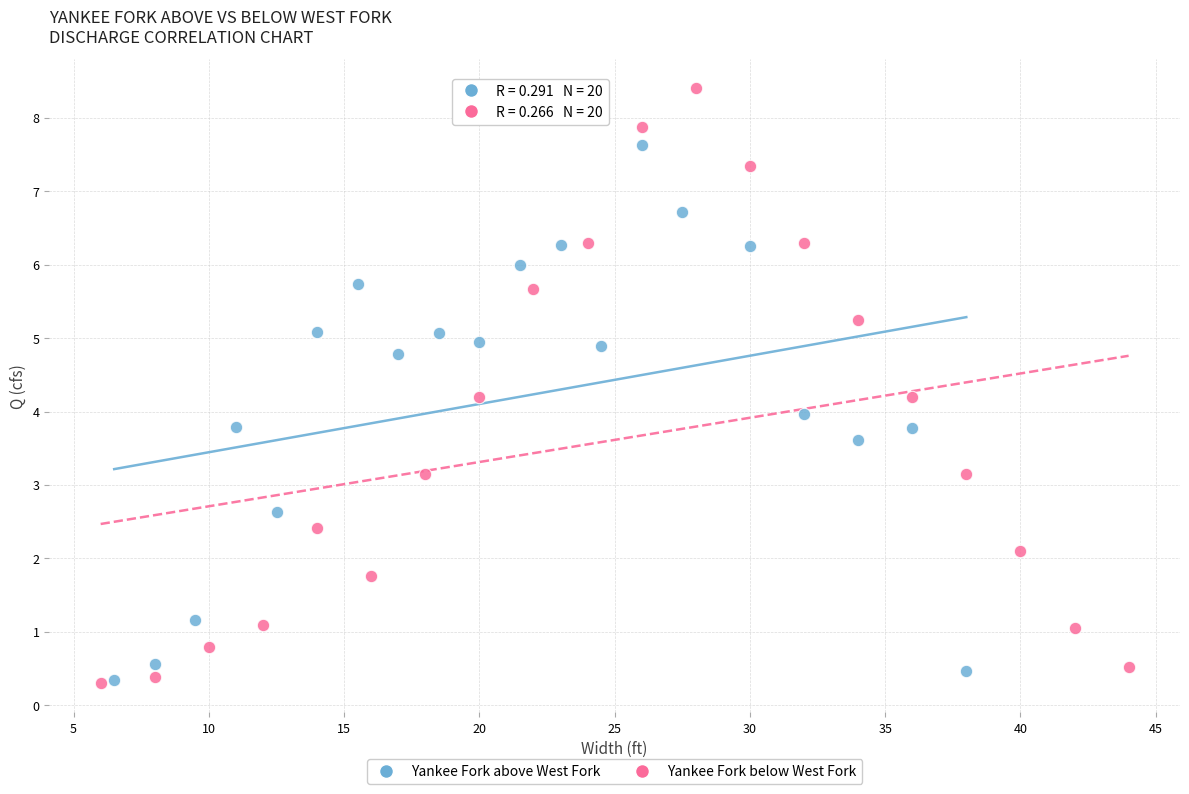

What are all the series names shown in the legend?

Yankee Fork above West Fork, Yankee Fork below West Fork